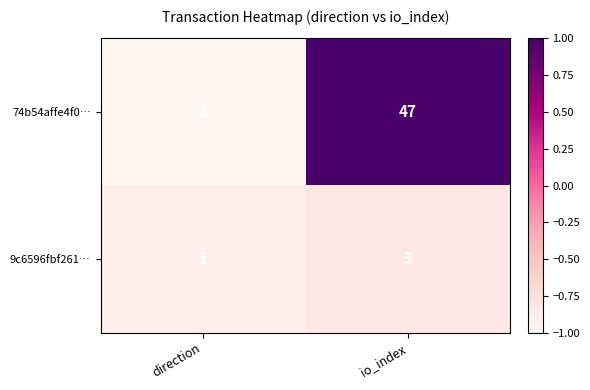

Which series has the largest total across all categories?

74b54affe4f0…